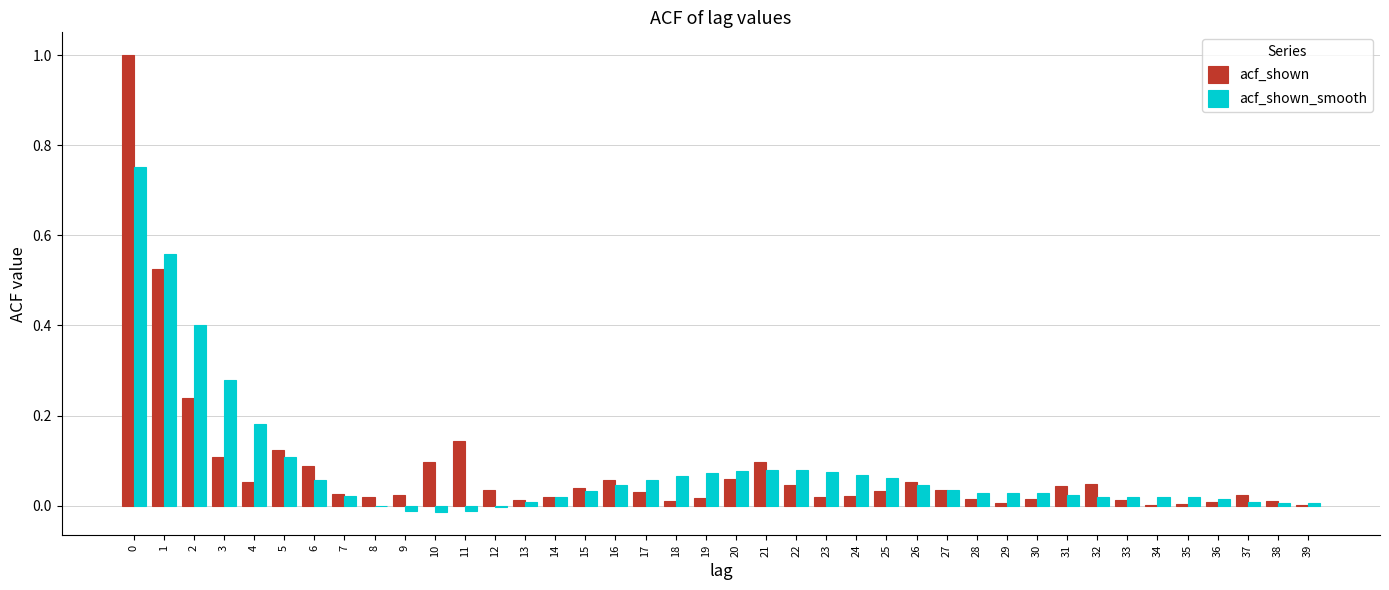

Is the value of acf_shown at 14 greater than the value of acf_shown_smooth at 4?

No